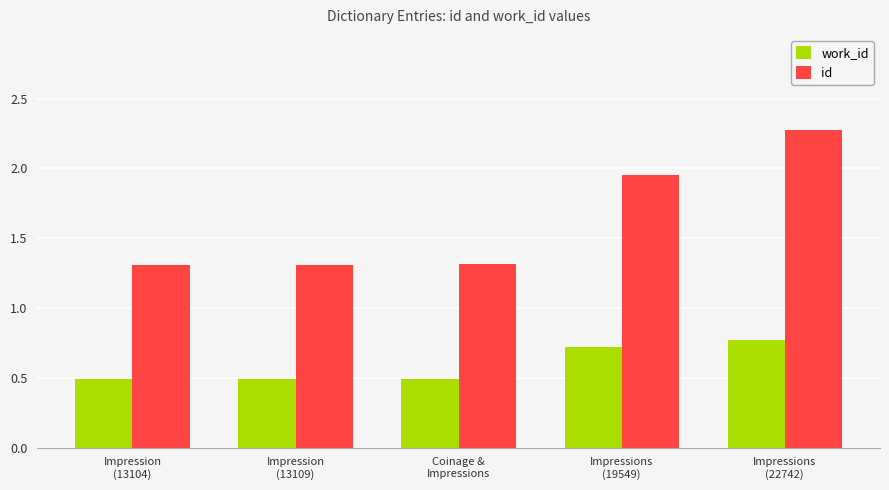

Does the chart contain any negative values?

No